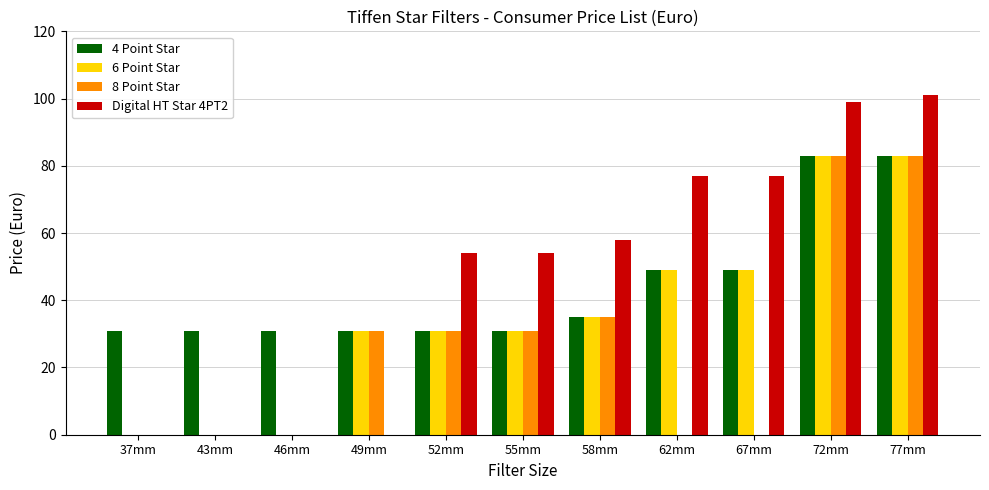

What are all the series names shown in the legend?

4 Point Star, 6 Point Star, 8 Point Star, Digital HT Star 4PT2